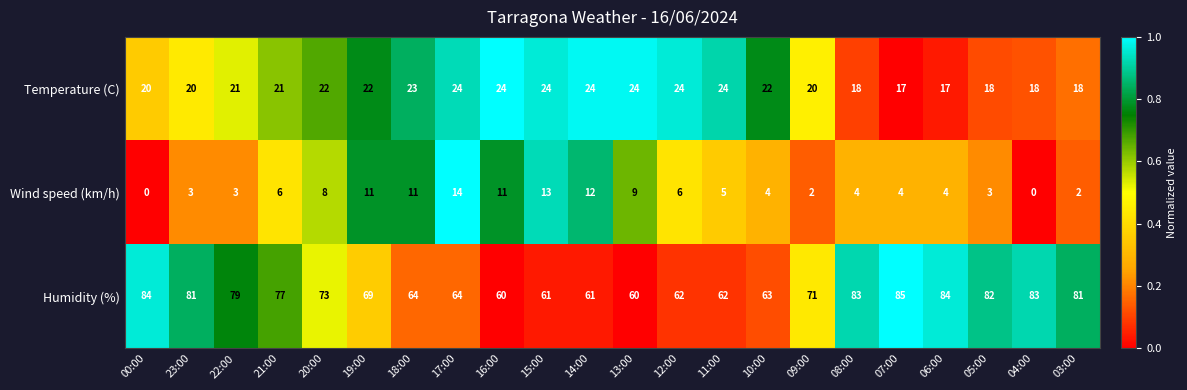

What value does the Wind speed (km/h) series have at 19:00?

11